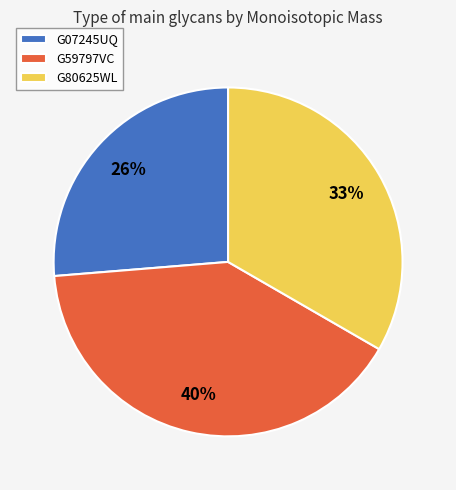

Is G07245UQ the majority of the pie?

No